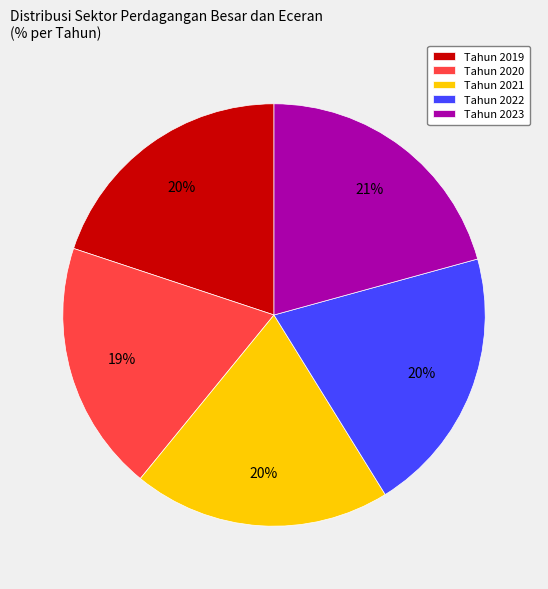

Is the sum of Tahun 2020 and Tahun 2023 greater than half?

No